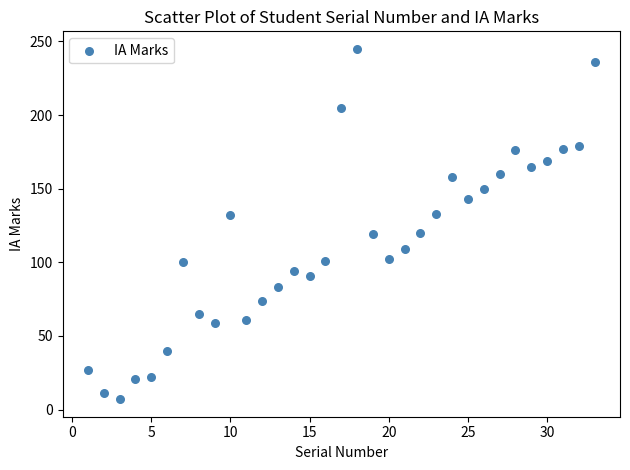

What is the range of X values (max minus min)?

32